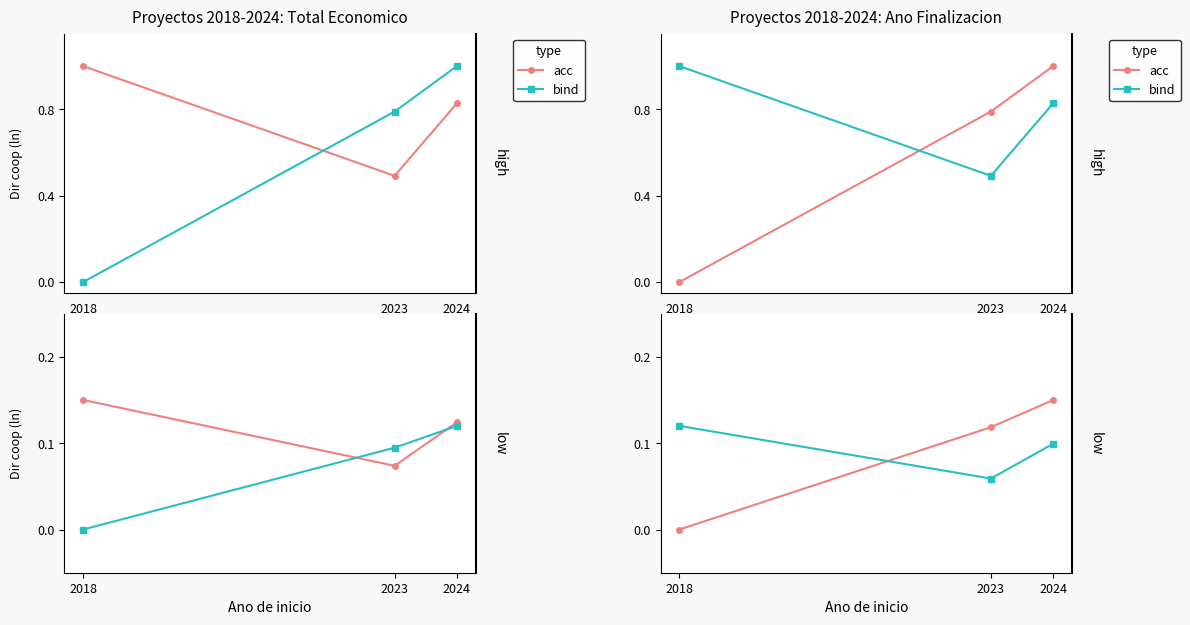

List the series in order of their peak value, highest first.

acc, bind